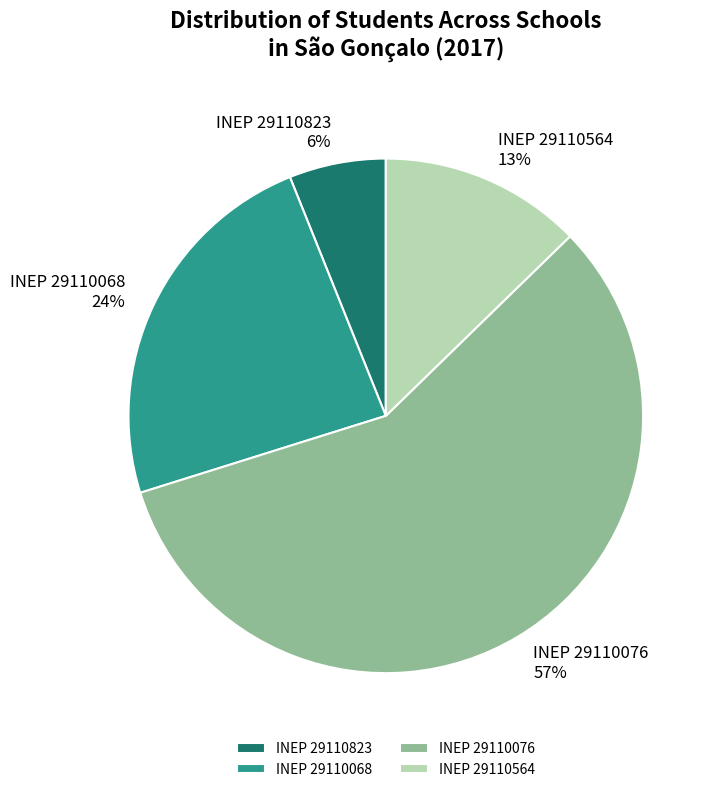

To the nearest percent, what is the average slice percentage?

25%